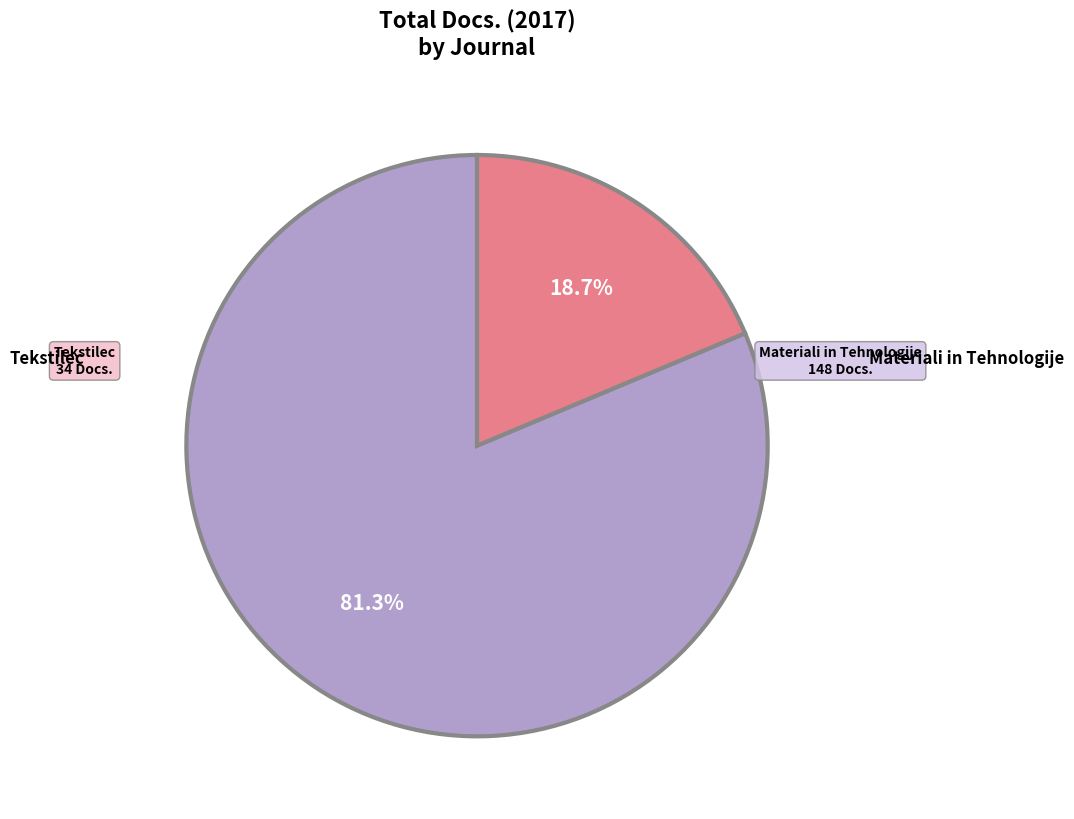

Is there a majority slice in this chart?

Yes